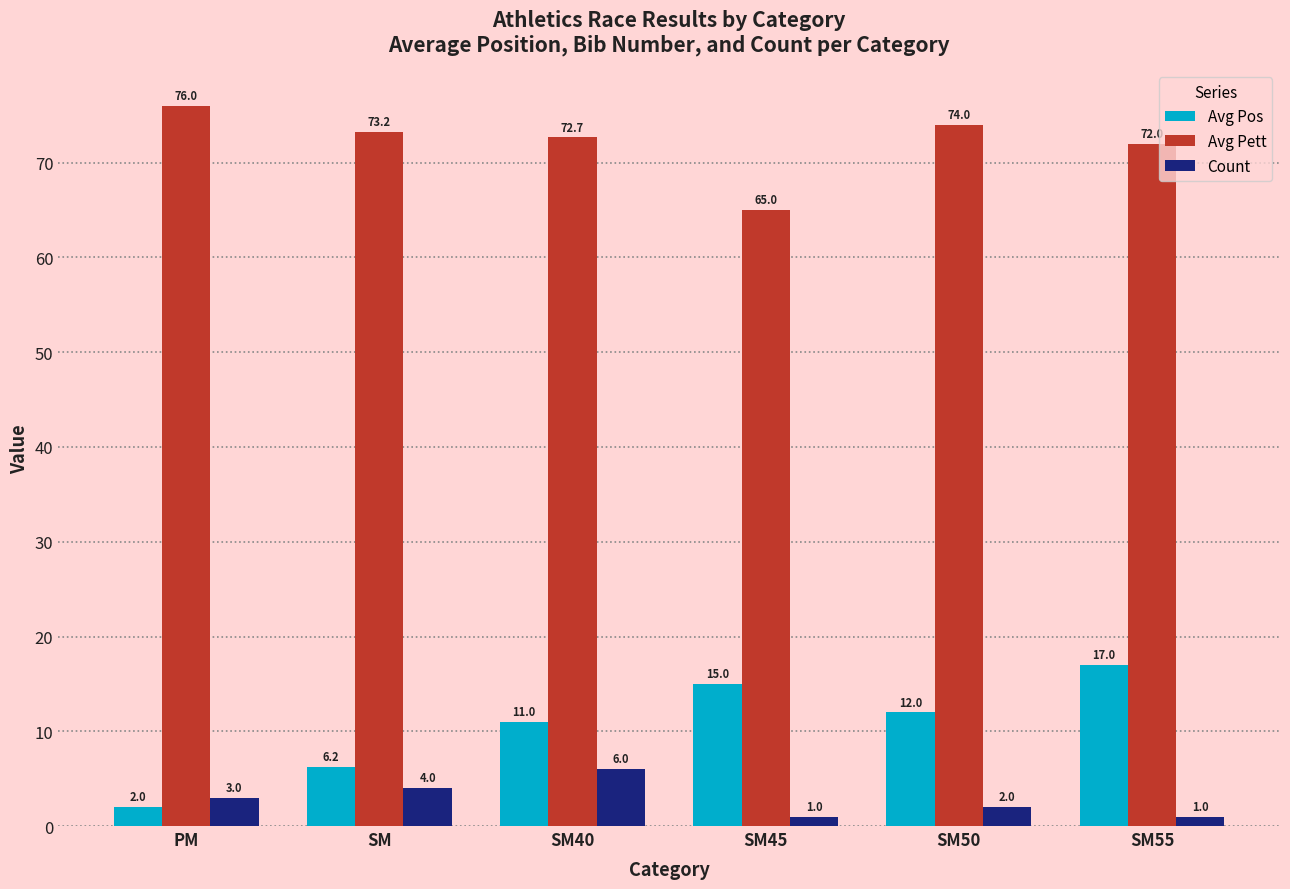

List the series in order of their peak value, lowest first.

Count, Avg Pos, Avg Pett